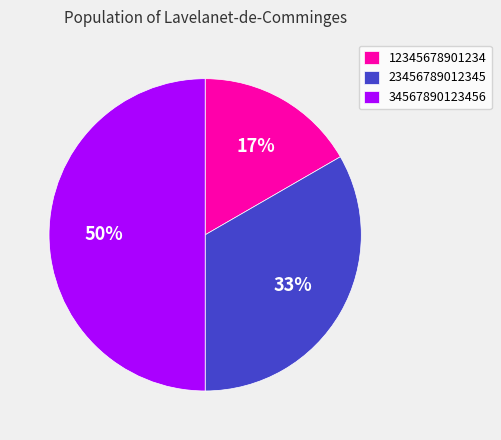

To the nearest percent, what percentage of the pie is 34567890123456?

50%